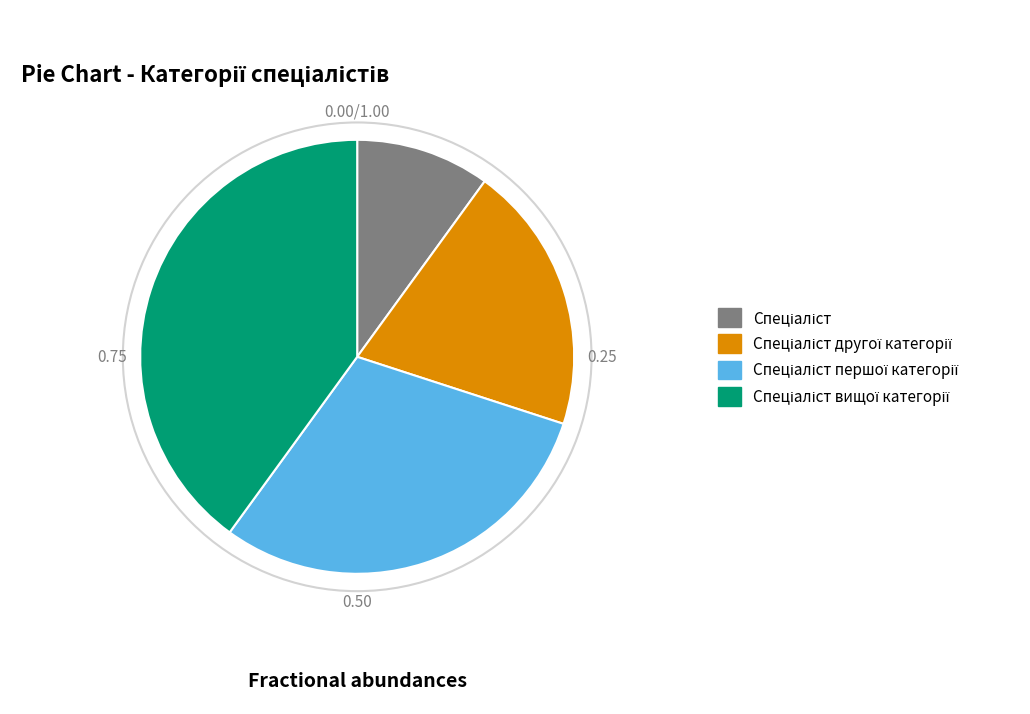

How many slices are in this pie chart?

4